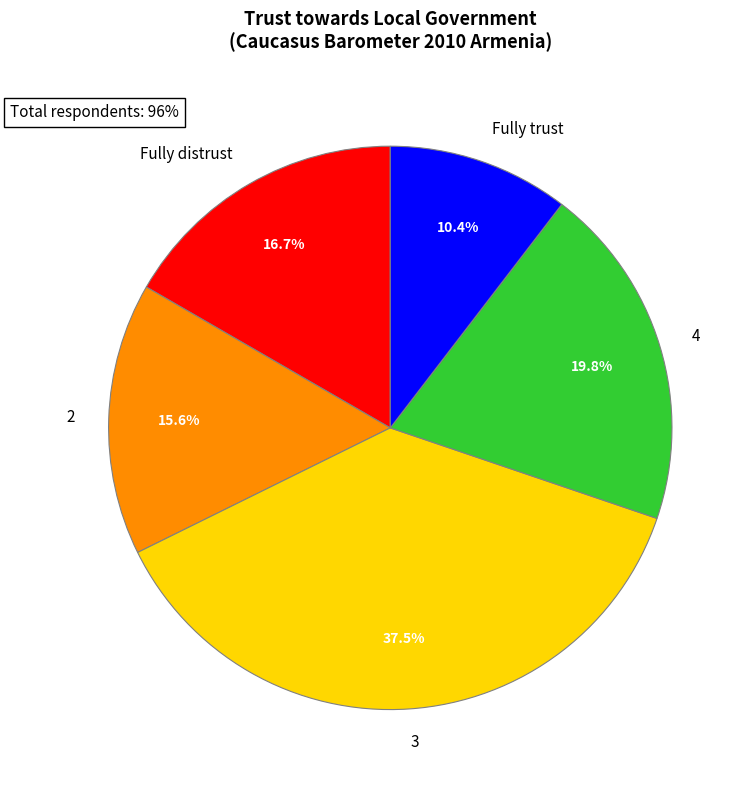

Is 2 the majority of the pie?

No